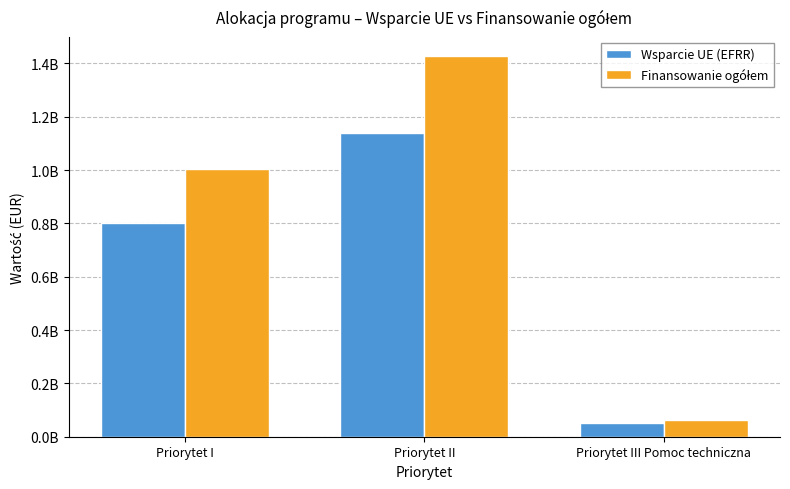

Does the chart contain stacked bars?

No